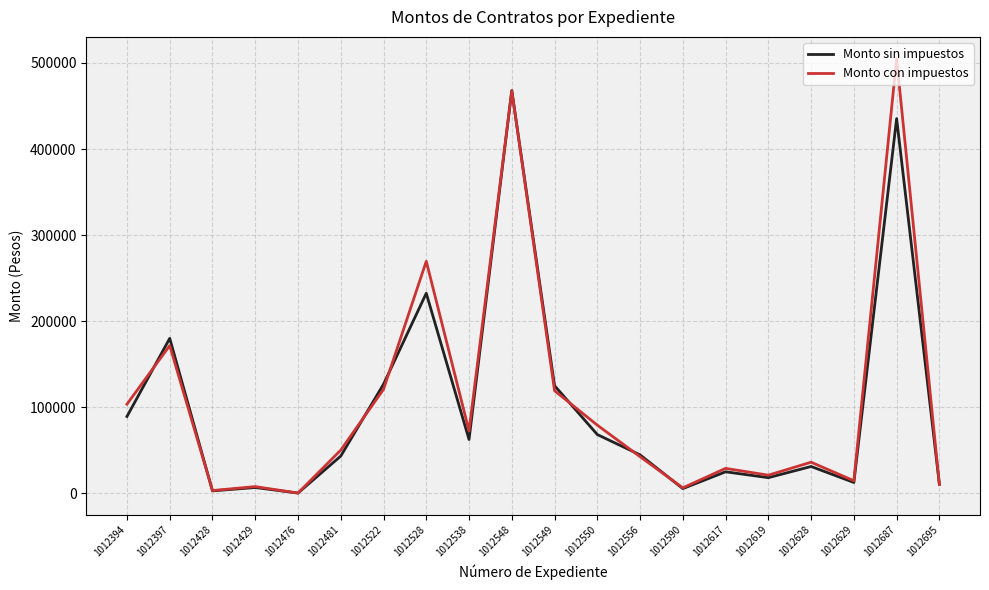

At which label does Monto sin impuestos first exceed 44580?

1012394